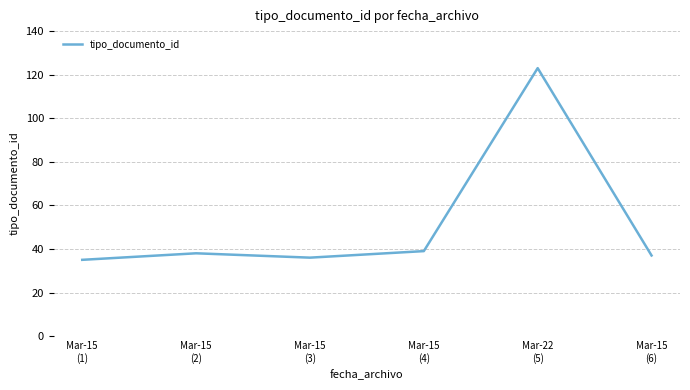

What is the minimum value shown in the chart?

35